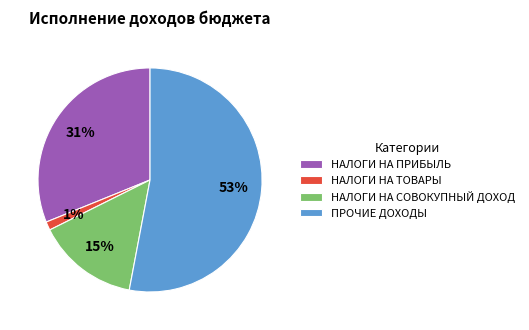

Between НАЛОГИ НА СОВОКУПНЫЙ ДОХОД and ПРОЧИЕ ДОХОДЫ, which is larger?

ПРОЧИЕ ДОХОДЫ